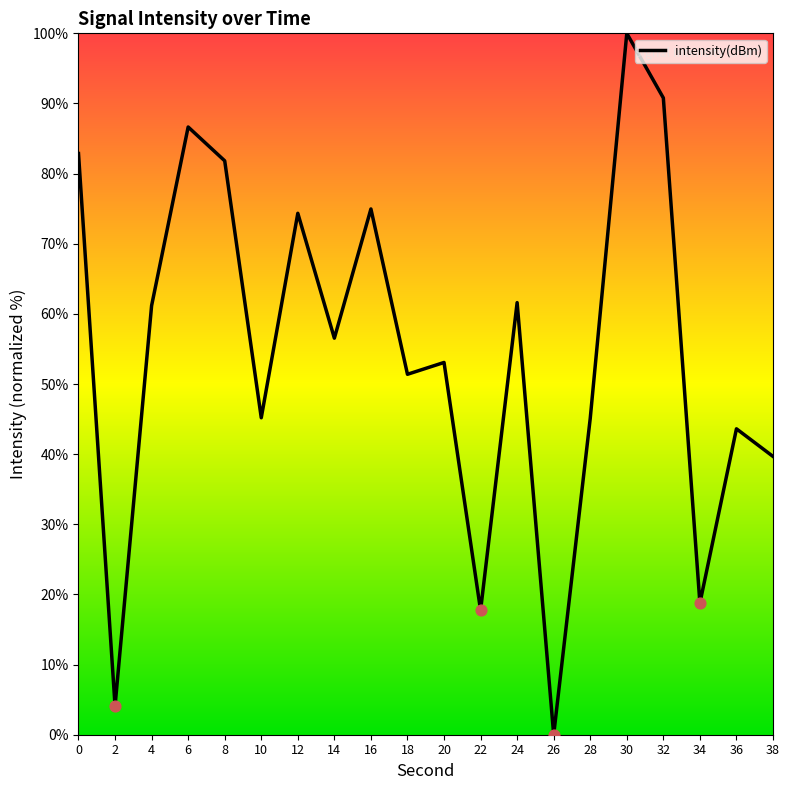

What is the change in value from 0 to 2?

-78.8